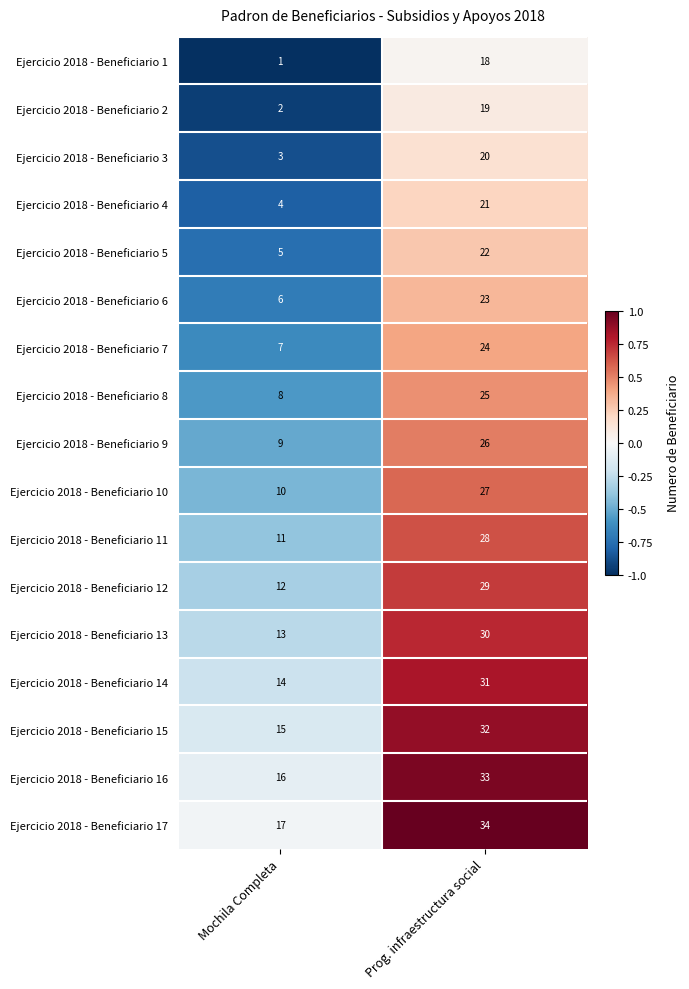

Is it true that Ejercicio 2018 - Beneficiario 13 equals 13 at Mochila Completa?

True